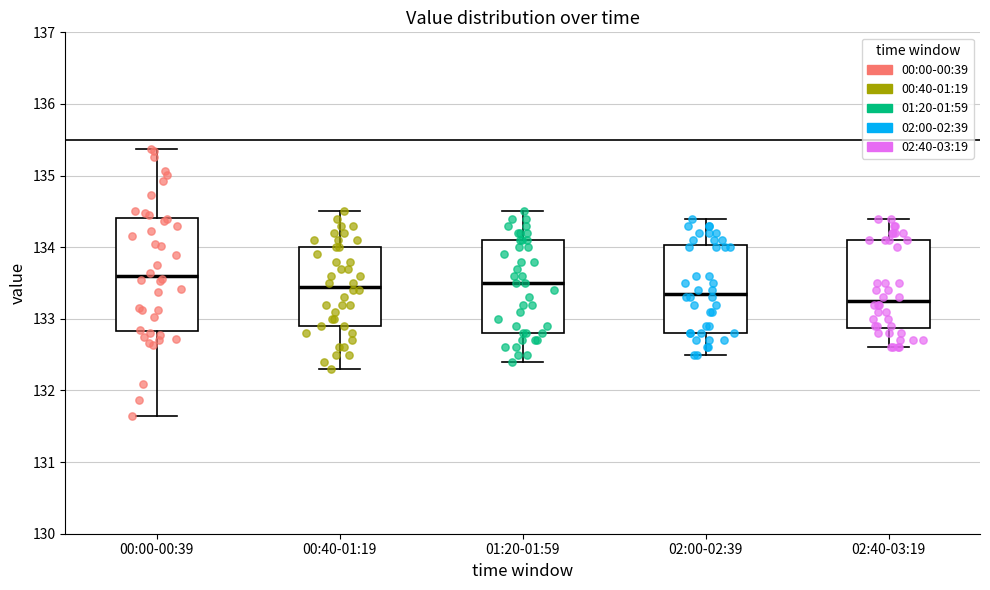

Reading left to right, transcribe this box plot: for each box, give where its median line is, the range the box spans, and where its two whiskers end, as read against the y-axis. The values are not printed on the chart, so give them approximately, as read against the axis.

00:00-00:39: median 133.6, box 132.8 to 134.4, whiskers 131.6 to 135.4
00:40-01:19: median 133.5, box 132.9 to 134.0, whiskers 132.3 to 134.5
01:20-01:59: median 133.5, box 132.8 to 134.1, whiskers 132.4 to 134.5
02:00-02:39: median 133.4, box 132.8 to 134.0, whiskers 132.5 to 134.4
02:40-03:19: median 133.3, box 132.9 to 134.1, whiskers 132.6 to 134.4